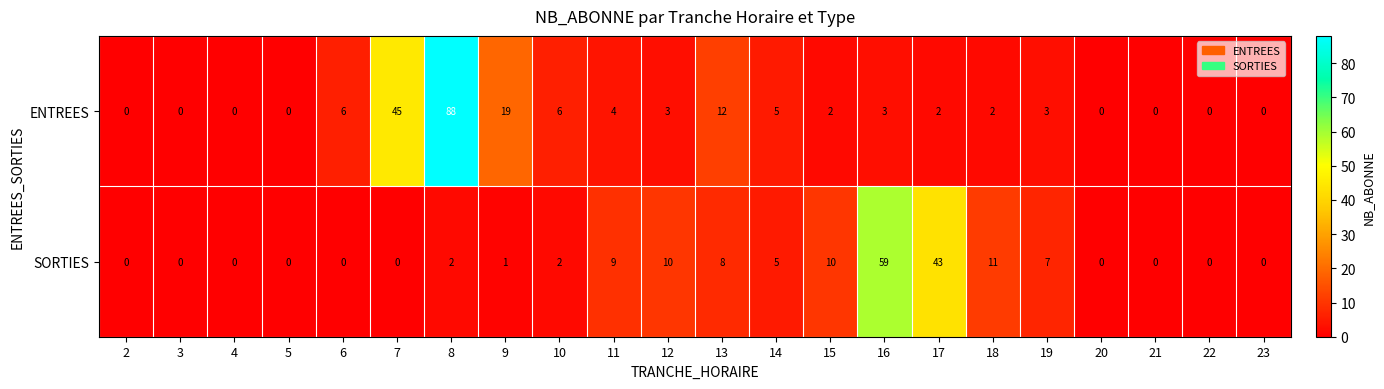

What is the total value across all series at 13?

20